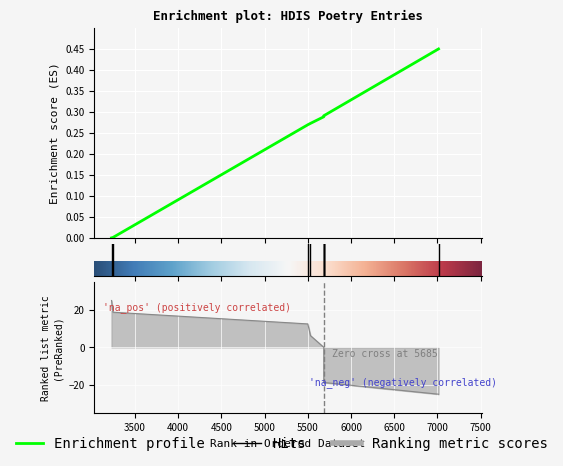

Is it true that the value at 5685 is 0.4?

False